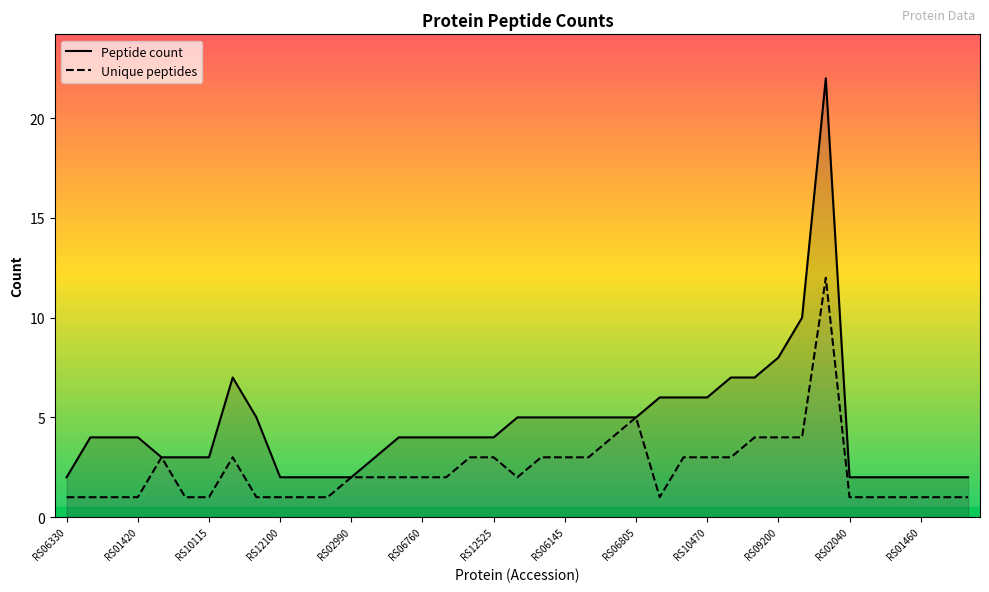

At which category is the sum across all series the highest?

32